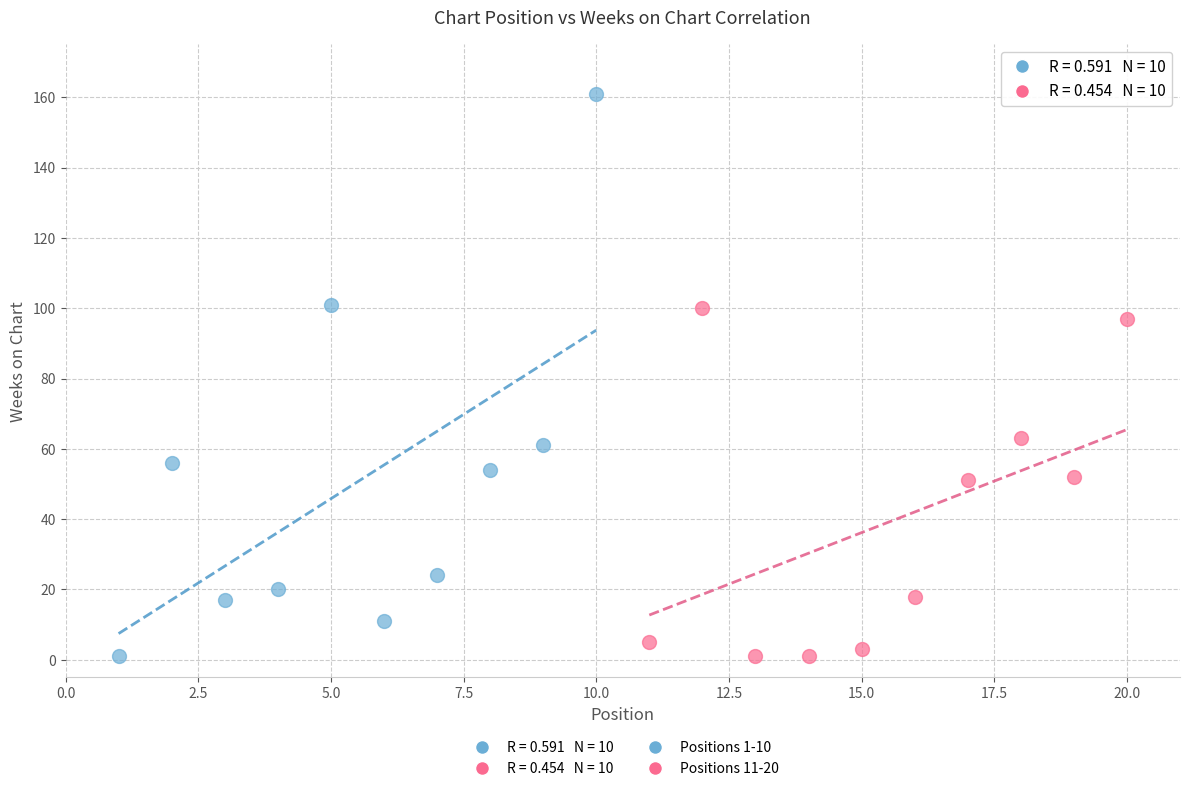

Which series reaches the maximum Y coordinate?

Positions 1-10